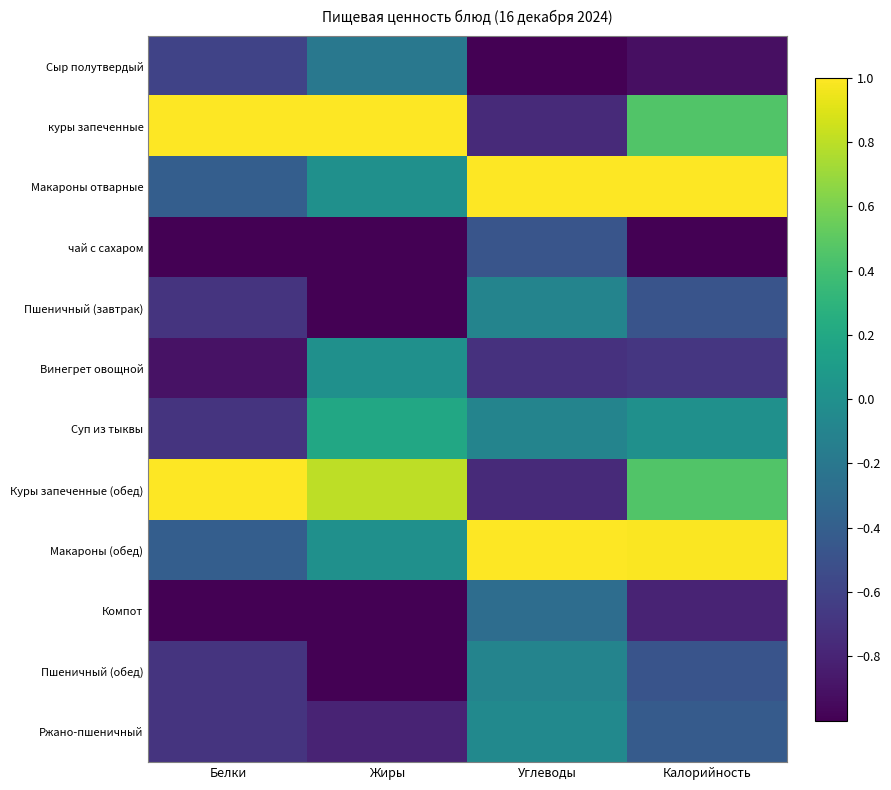

Reading left to right, list all the values displayed in this chart.

Сыр полутвердый: Белки=-0.6	Жиры=-0.2	Углеводы=-1.0	Калорийность=-0.9
куры запеченные: Белки=1.0	Жиры=1.0	Углеводы=-0.8	Калорийность=0.5
Макароны отварные: Белки=-0.4	Жиры=0.0	Углеводы=1.0	Калорийность=1.0
чай с сахаром: Белки=-1.0	Жиры=-1.0	Углеводы=-0.5	Калорийность=-1.0
Пшеничный (завтрак): Белки=-0.7	Жиры=-1.0	Углеводы=-0.1	Калорийность=-0.5
Винегрет овощной: Белки=-0.9	Жиры=0.0	Углеводы=-0.7	Калорийность=-0.7
Суп из тыквы: Белки=-0.7	Жиры=0.2	Углеводы=-0.1	Калорийность=0.0
Куры запеченные (обед): Белки=1.0	Жиры=0.8	Углеводы=-0.8	Калорийность=0.5
Макароны (обед): Белки=-0.4	Жиры=0.0	Углеводы=1.0	Калорийность=1.0
Компот: Белки=-1.0	Жиры=-1.0	Углеводы=-0.3	Калорийность=-0.8
Пшеничный (обед): Белки=-0.7	Жиры=-1.0	Углеводы=-0.1	Калорийность=-0.5
Ржано-пшеничный: Белки=-0.7	Жиры=-0.8	Углеводы=-0.0	Калорийность=-0.4